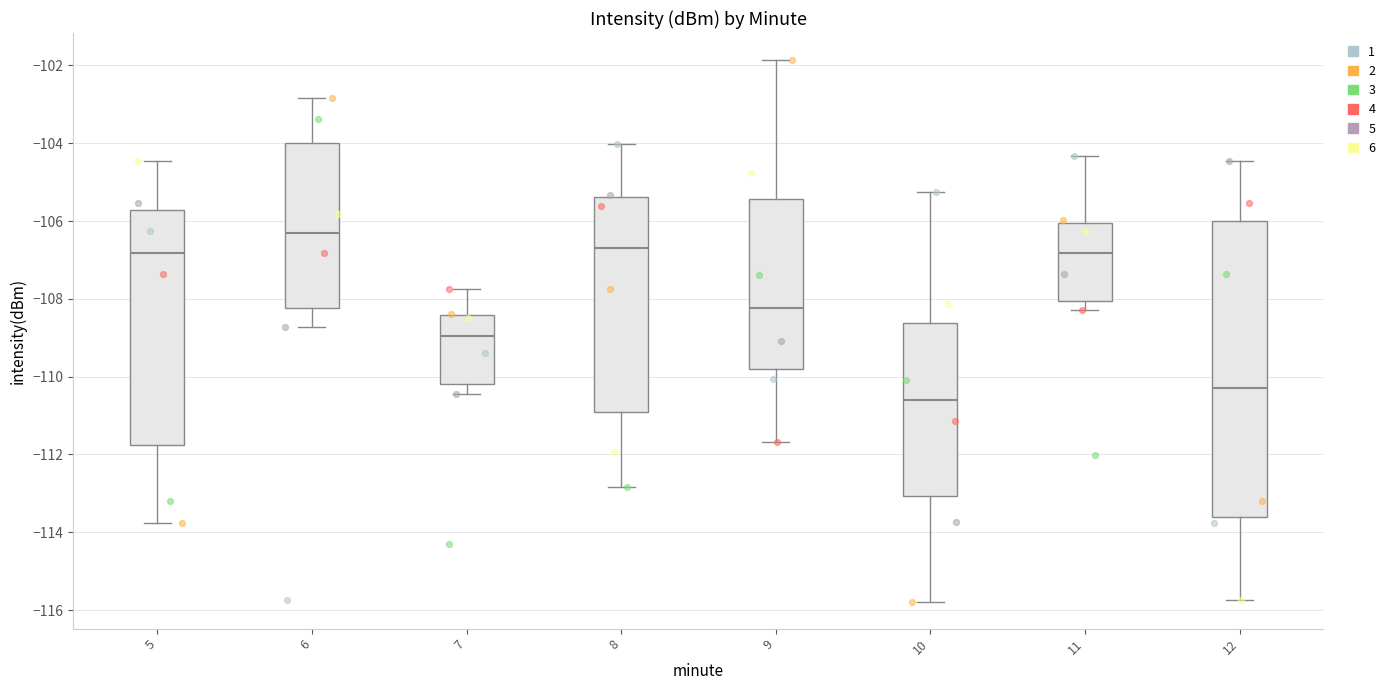

Which box's median line is the lowest?

10